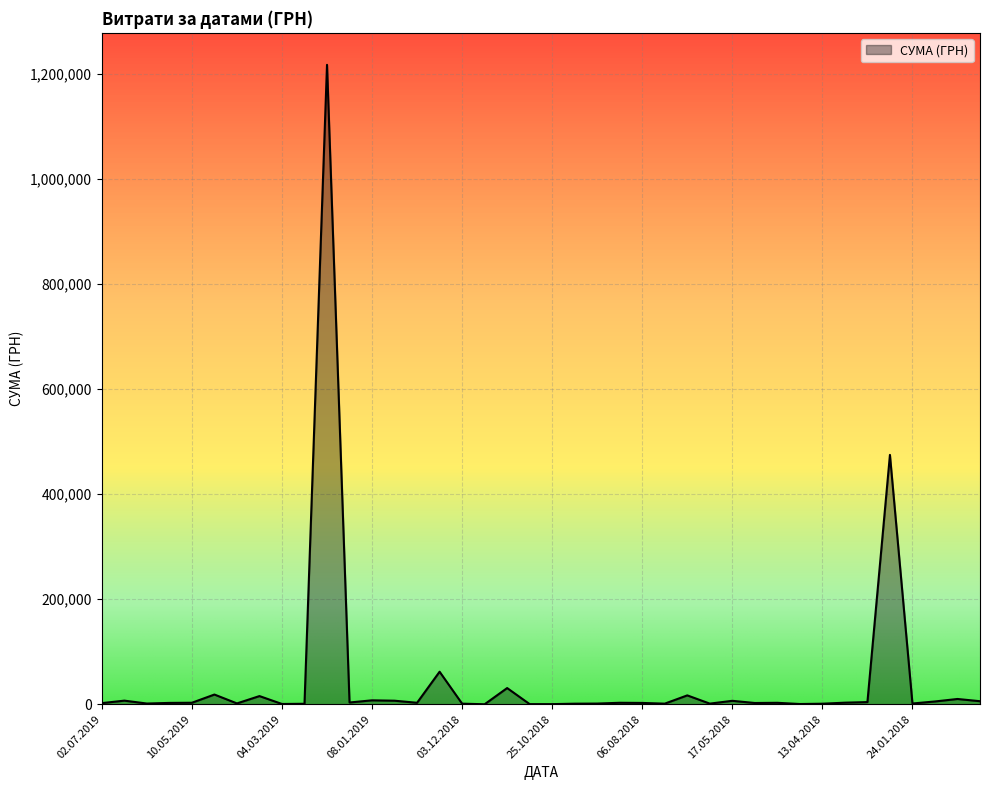

What is the maximum value shown in the chart?

1216796.4